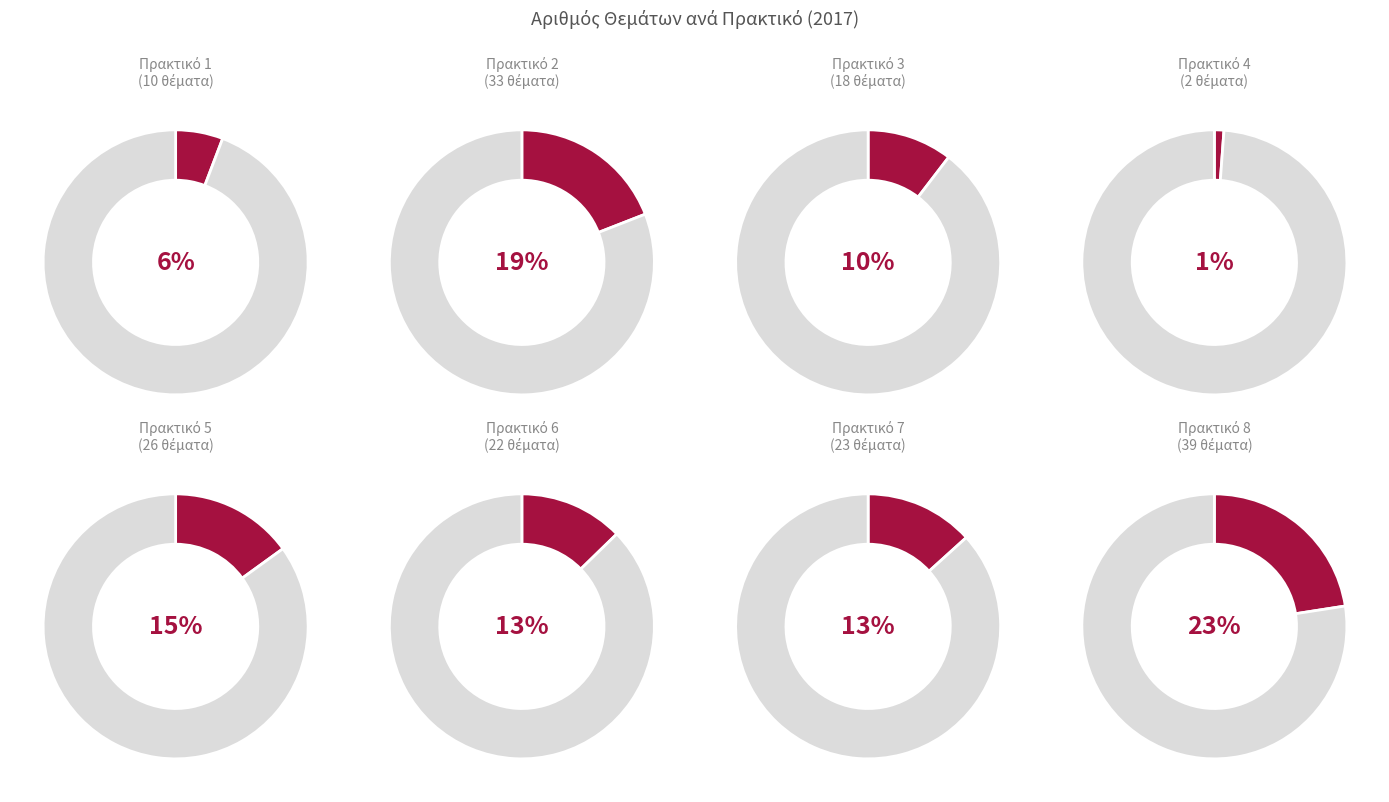

Rank the categories by value from highest to lowest.

8, 2, 5, 7, 6, 3, 1, 4